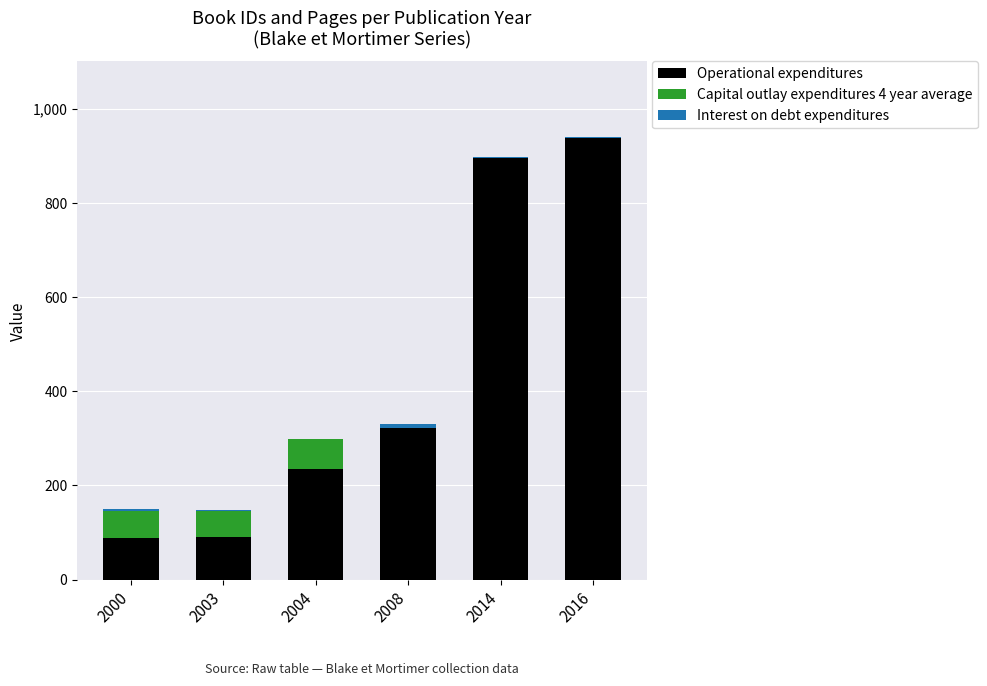

Is it true that Operational expenditures equals 90 at 2003?

True